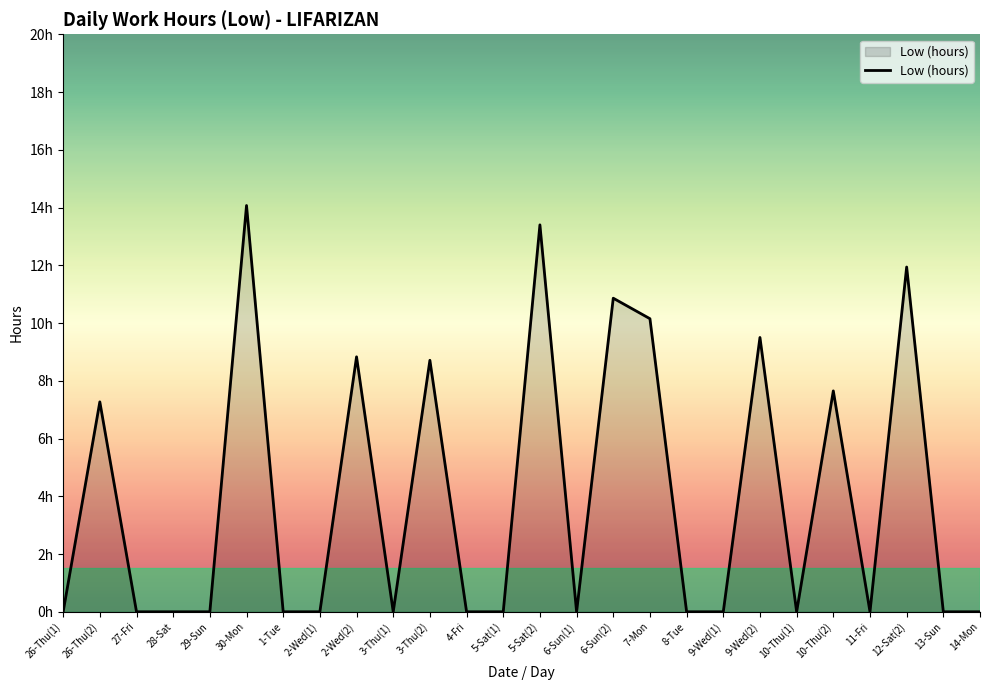

How many values exceed 0?

10